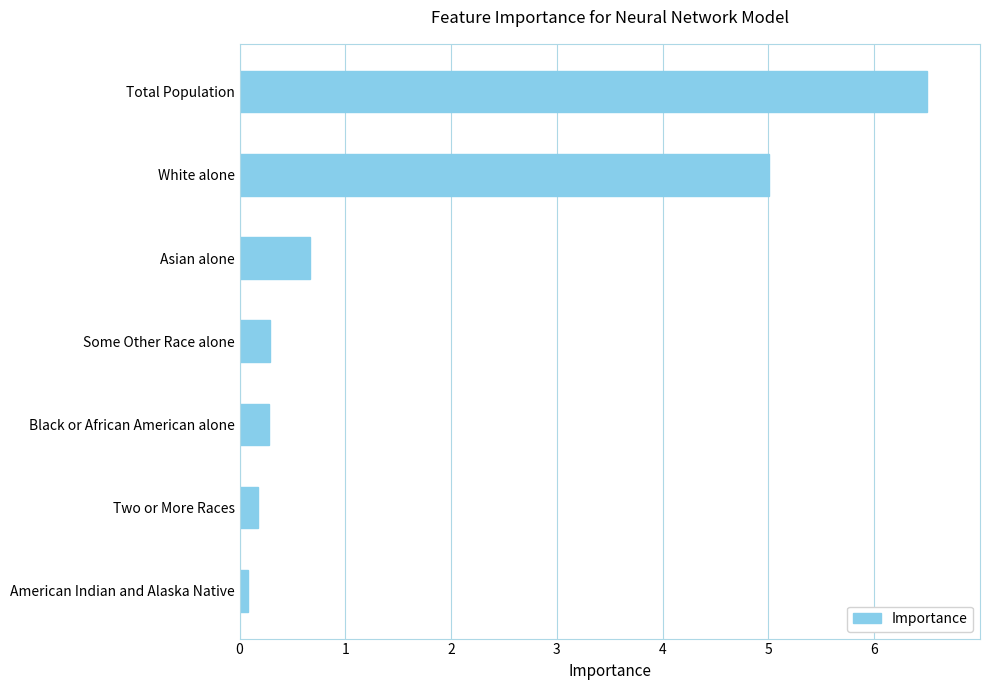

Between American Indian and Alaska Native and Some Other Race alone, which is larger?

Some Other Race alone